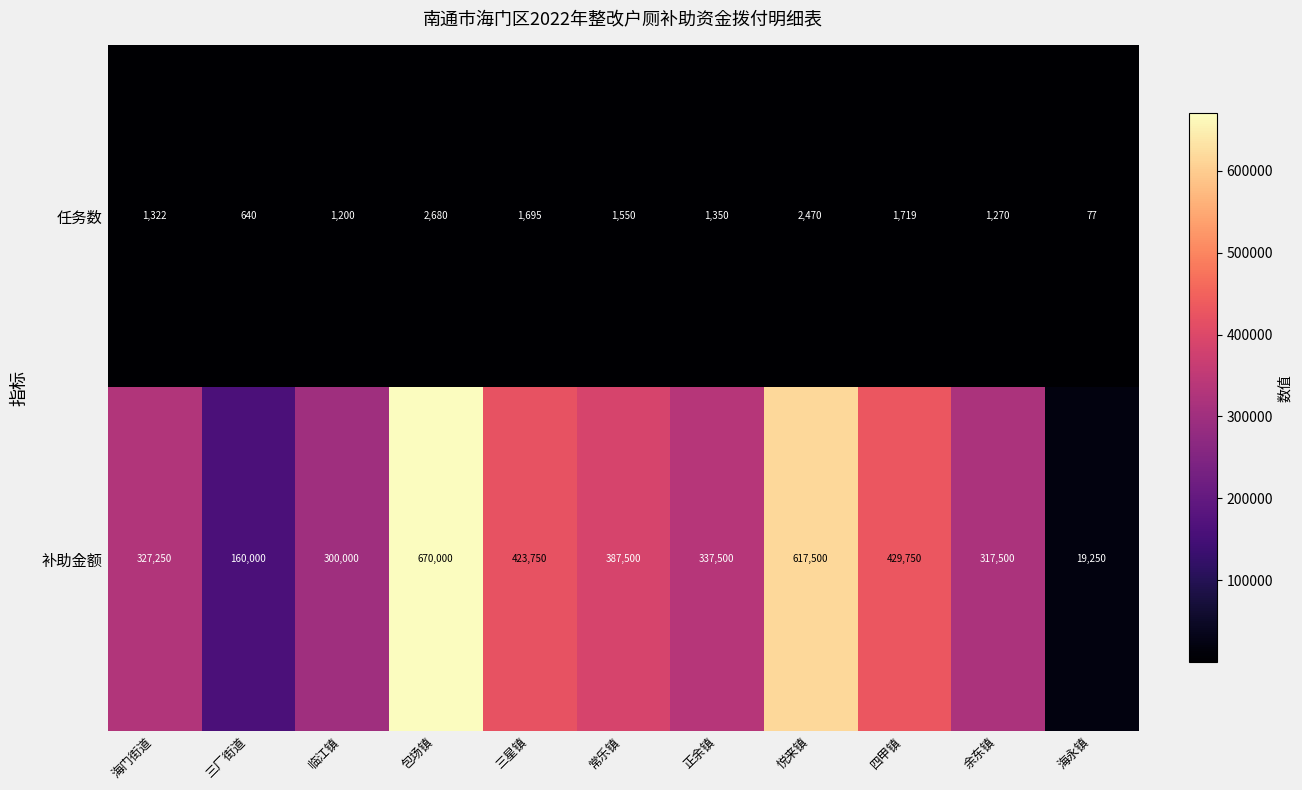

What is the difference between the maximum and second lowest values in the 补助金额 series?

510000